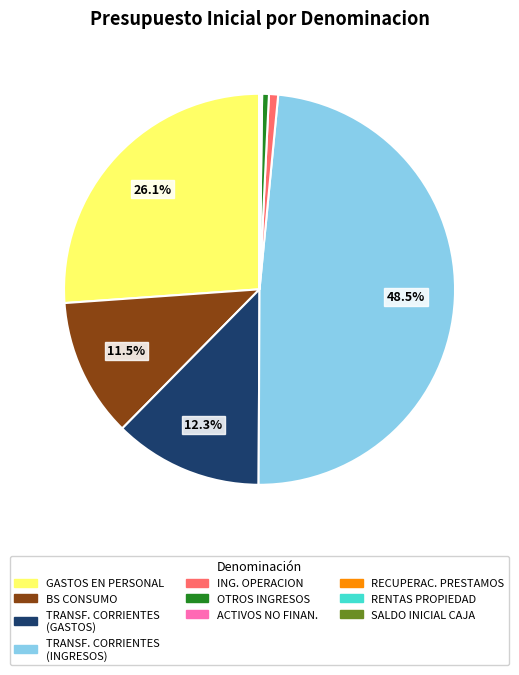

To the nearest percent, what is the average slice percentage?

10%